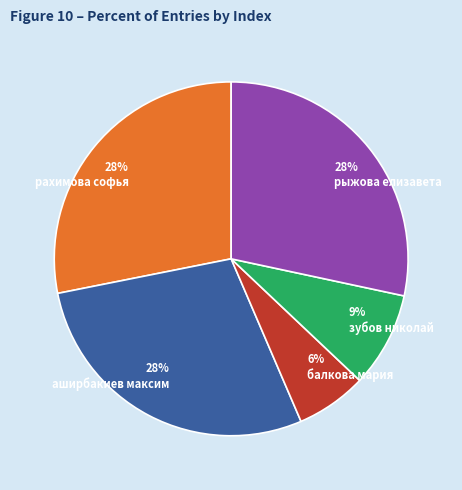

Which slice is the smallest?

балкова мария